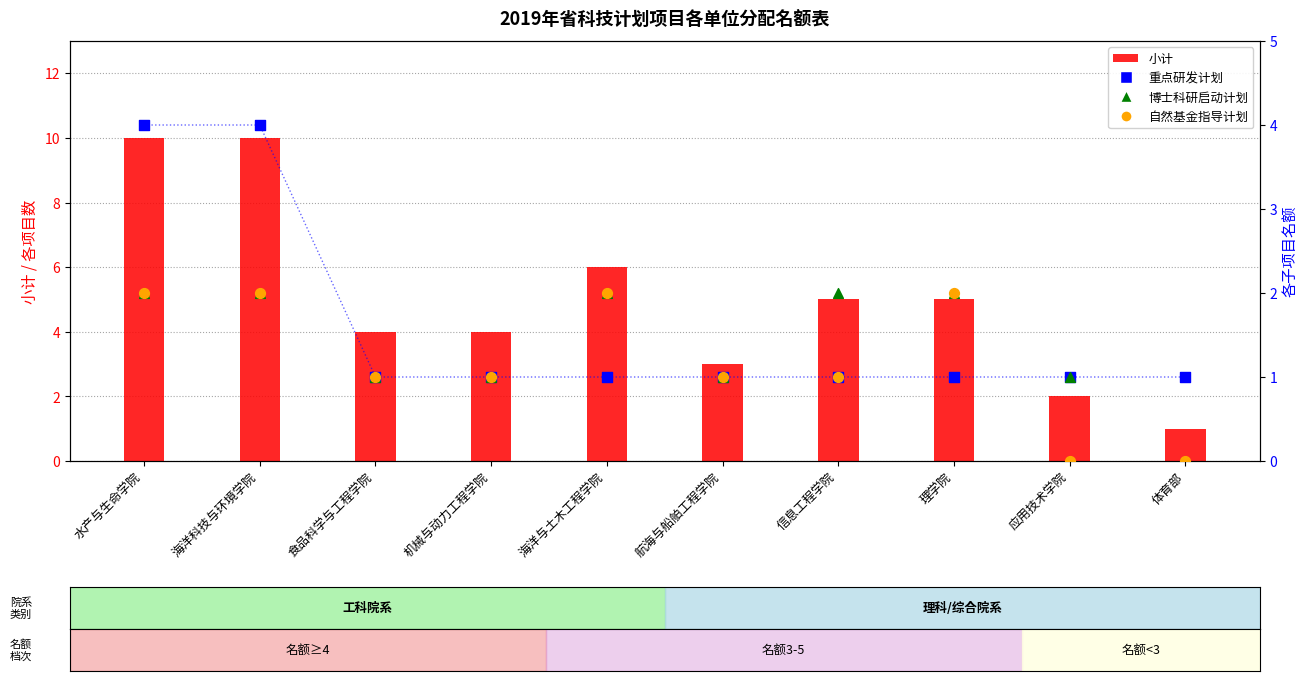

Which series has the largest Y range (max minus min)?

小计